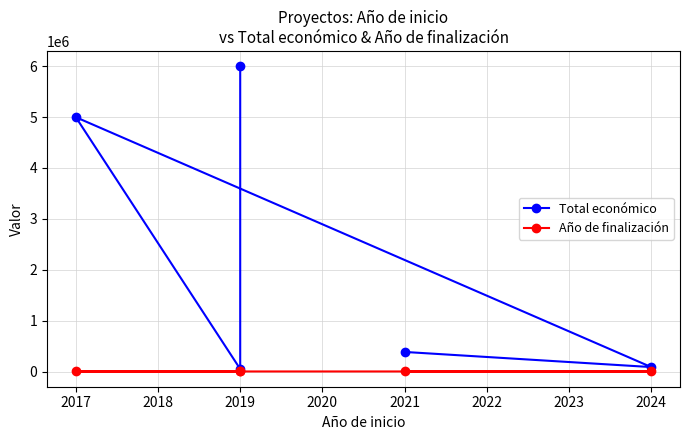

At which label does Año de finalización reach its minimum?

2019